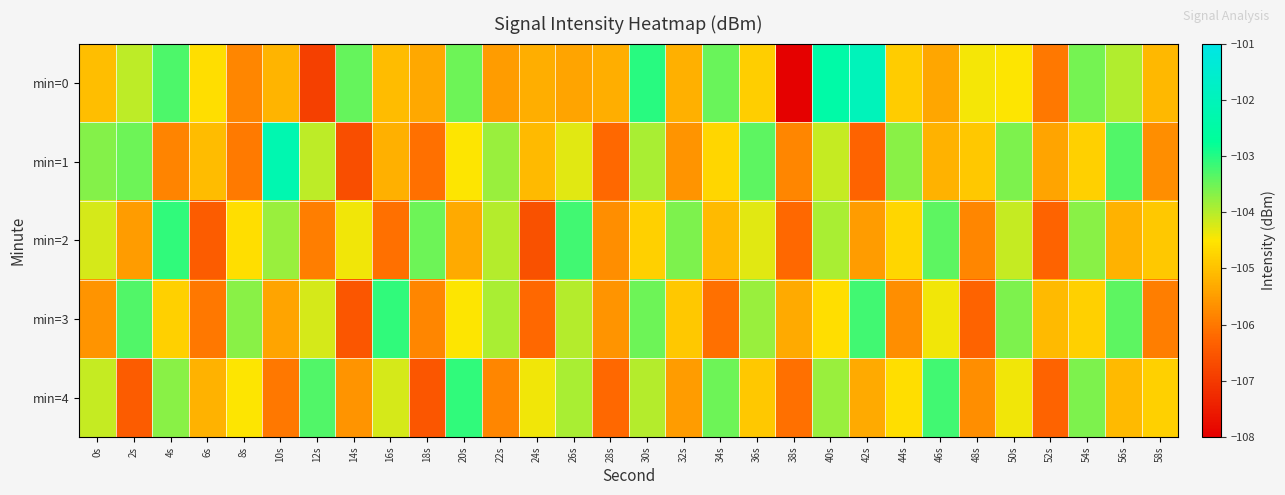

What is the total value across all series at 32s?

-524.8